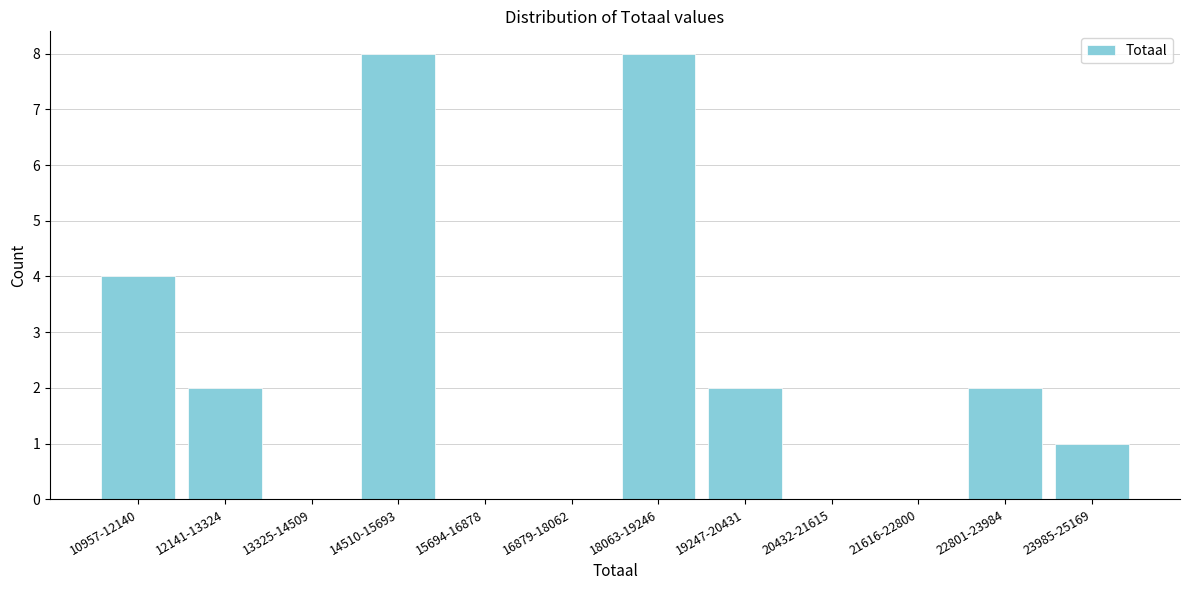

Reading left to right, extract all data points from this chart.

10957-12140=4	12141-13324=2	13325-14509=0	14510-15693=8	15694-16878=0	16879-18062=0	18063-19246=8	19247-20431=2	20432-21615=0	21616-22800=0	22801-23984=2	23985-25169=1